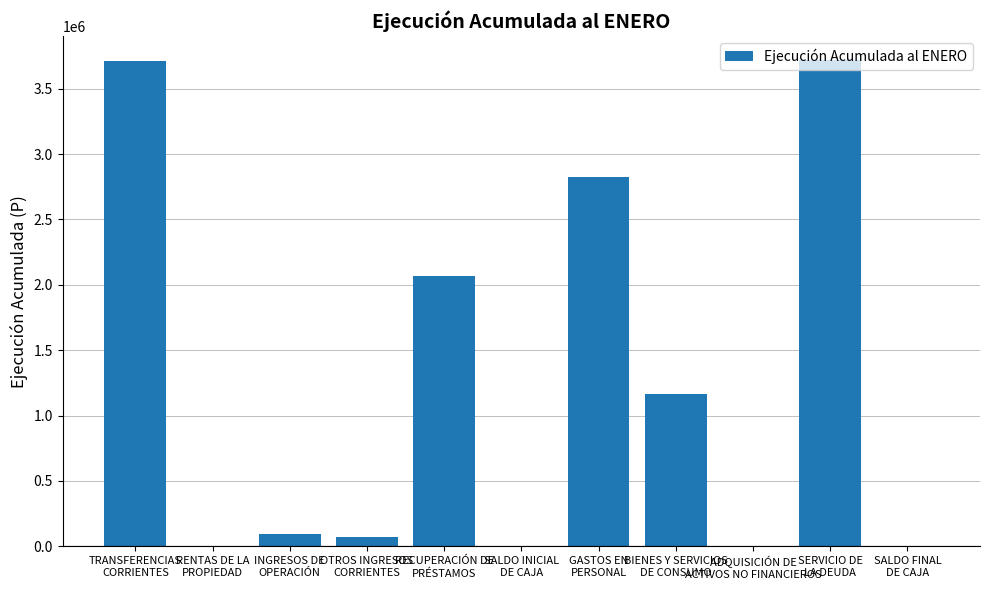

The value at GASTOS EN
PERSONAL is 1927566. True or false?

False